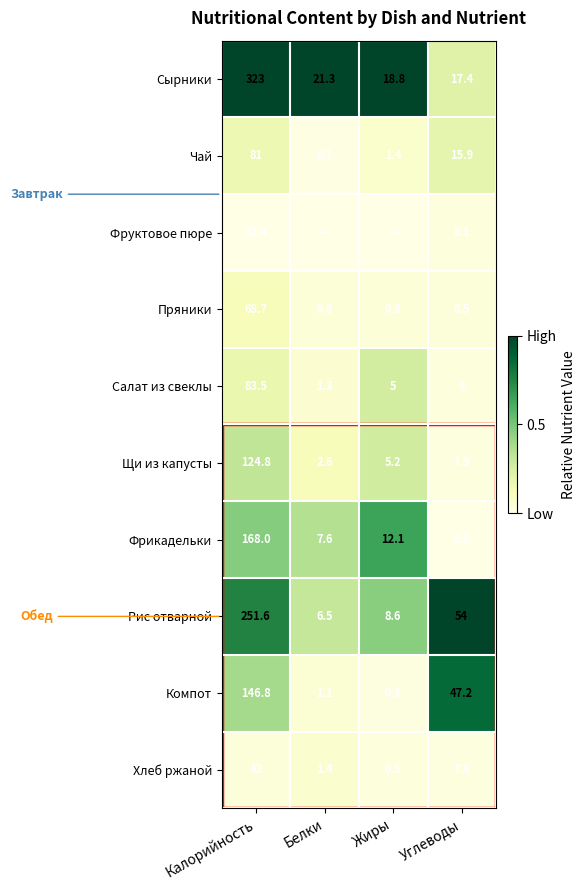

Is it true that Фруктовое пюре equals 0.0 at Калорийность?

False